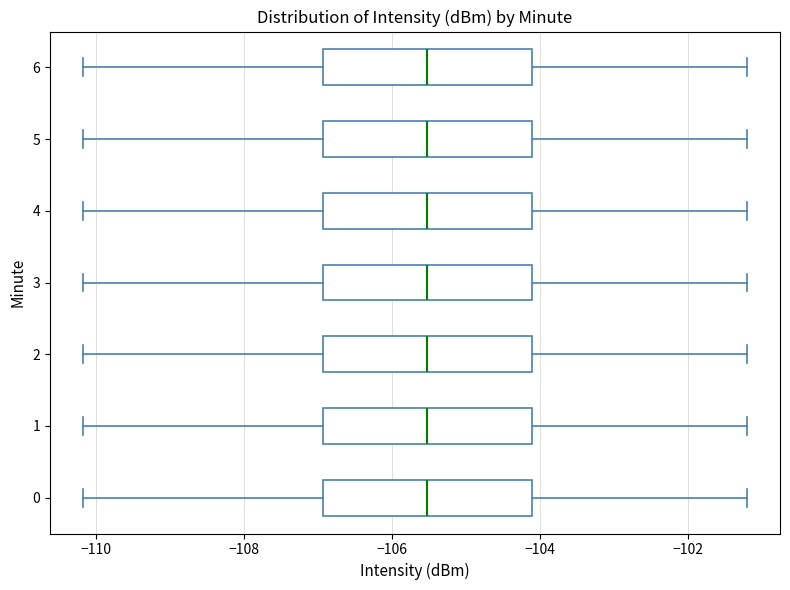

Reading bottom to top, read every box against the x-axis: the position of its median line, the range the box covers, and the ends of its whiskers. The values are not printed on the chart, so give them approximately, as read against the axis.

0: median -105.6, box -107.0 to -104.2, whiskers -110.2 to -101.2
1: median -105.6, box -107.0 to -104.2, whiskers -110.2 to -101.2
2: median -105.6, box -107.0 to -104.2, whiskers -110.2 to -101.2
3: median -105.6, box -107.0 to -104.2, whiskers -110.2 to -101.2
4: median -105.6, box -107.0 to -104.2, whiskers -110.2 to -101.2
5: median -105.6, box -107.0 to -104.2, whiskers -110.2 to -101.2
6: median -105.6, box -107.0 to -104.2, whiskers -110.2 to -101.2